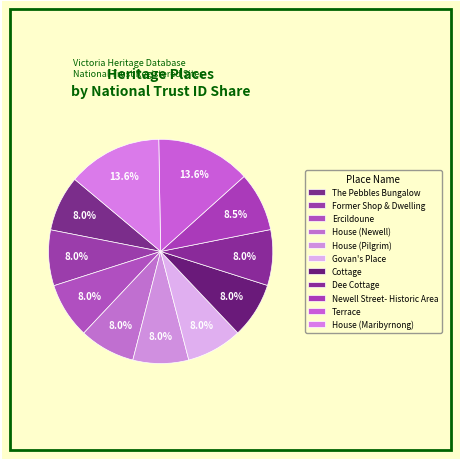

How many slices are in this pie chart?

11